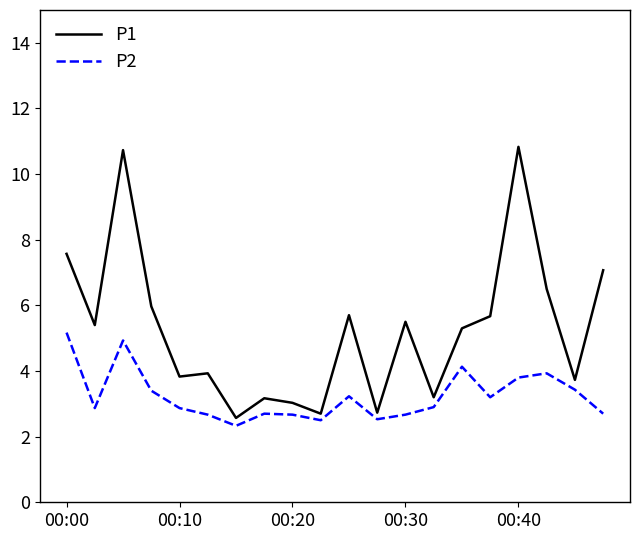

What is the minimum value shown in the chart?

2.3